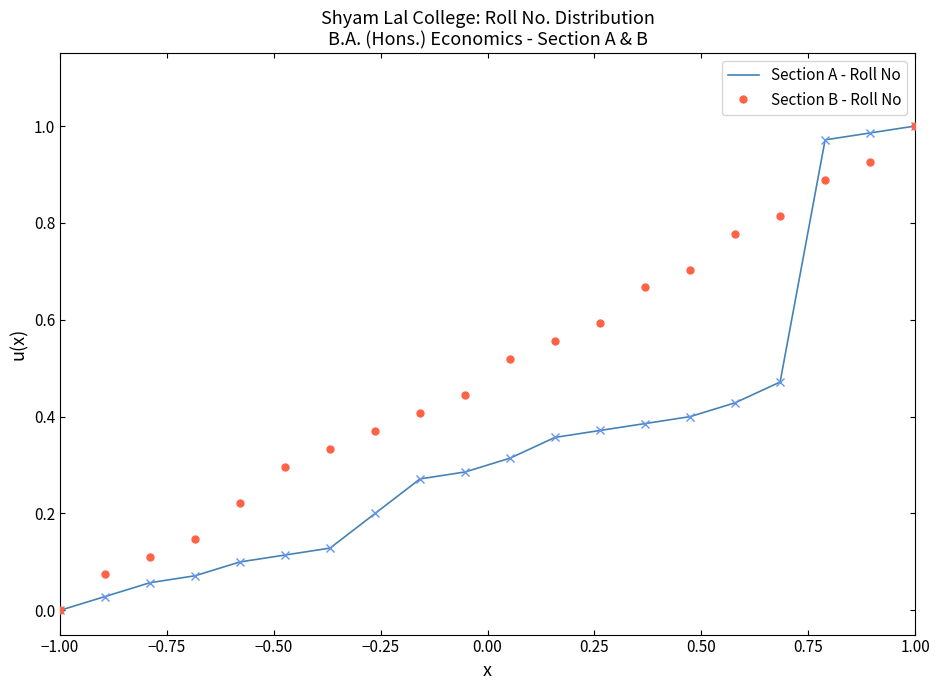

List the series in order of their overall mean, lowest first.

Section A - Roll No, Section B - Roll No